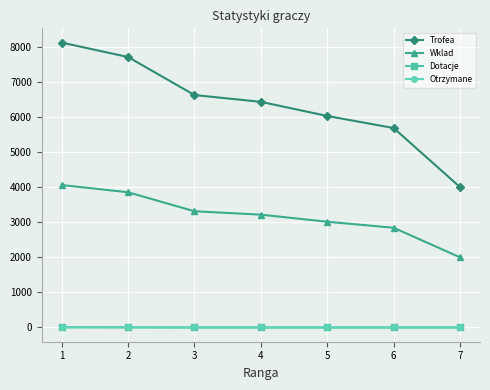

What is the sum of all Otrzymane values?

10